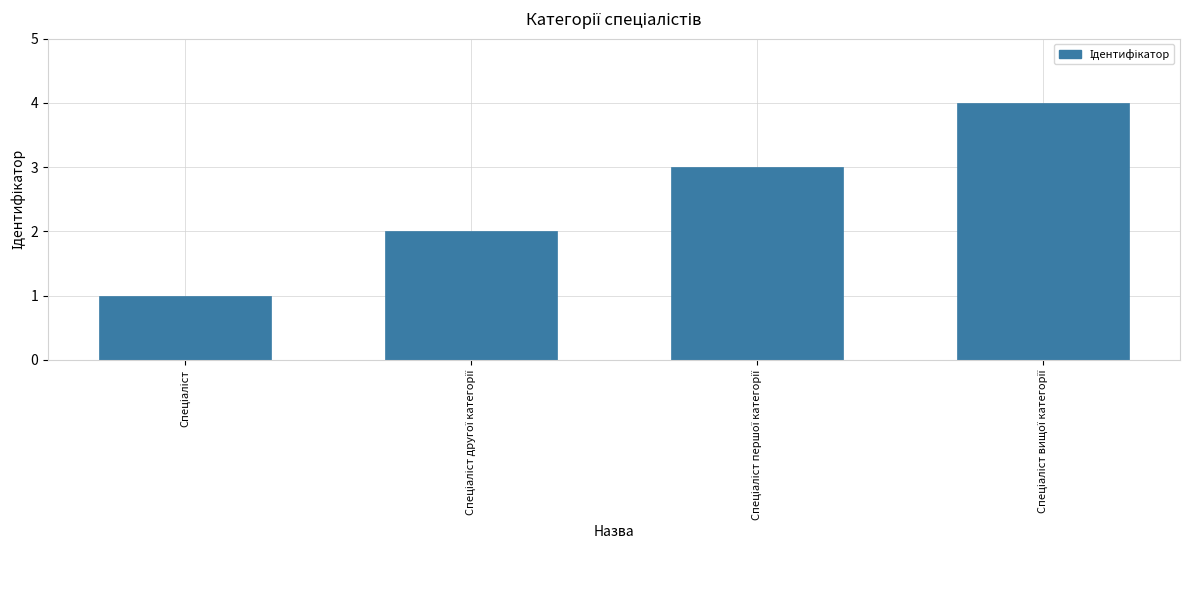

What is the greatest value displayed?

4